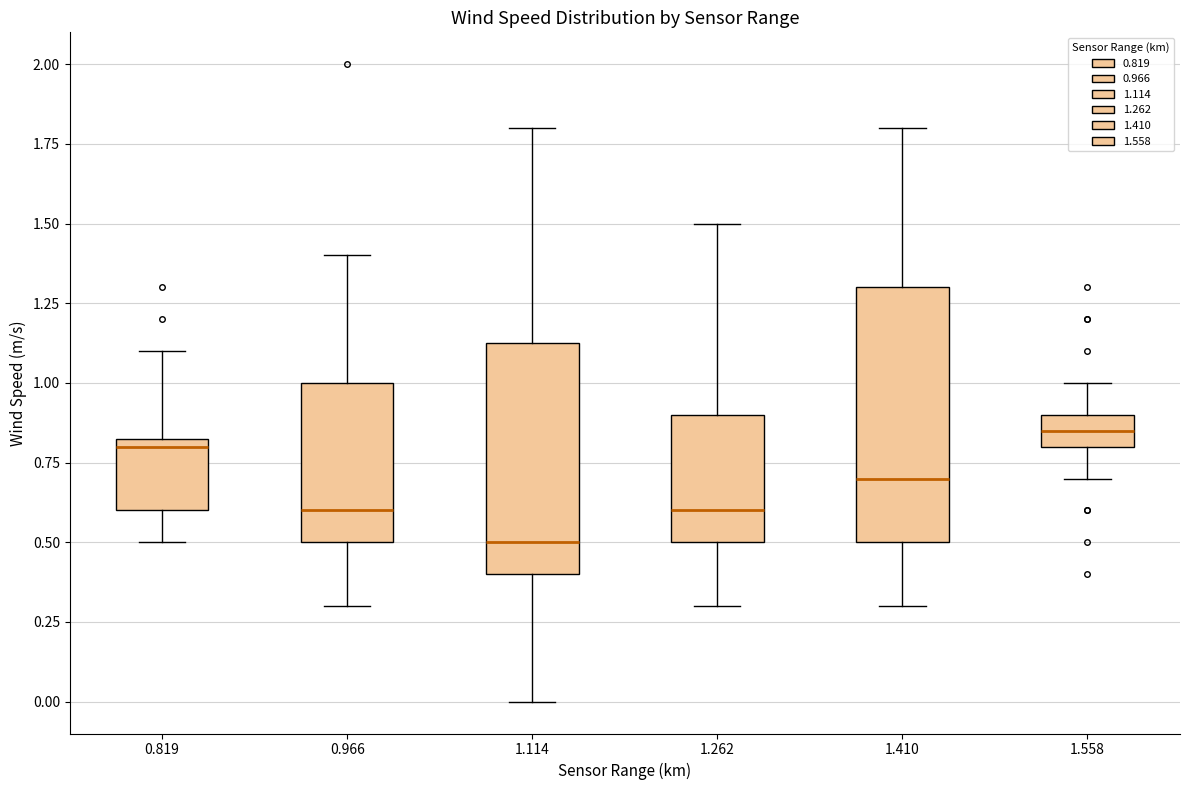

Which box is the tallest, from its lower edge to its upper edge?

1.410